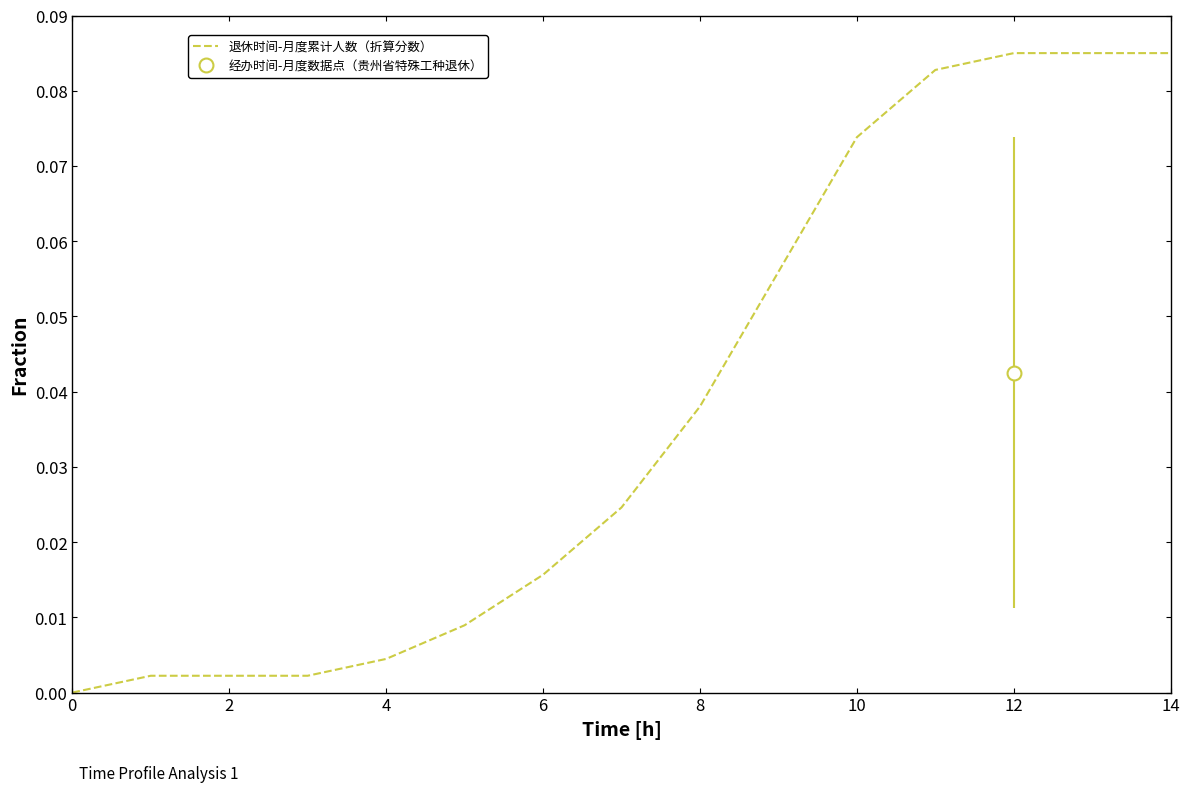

The 退休时间-月度累计人数（折算分数） series shows 0.0 at 12. True or false?

False